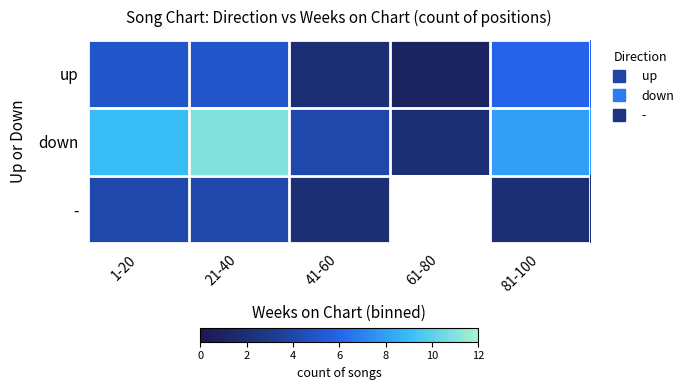

Which series changed the most between 1-20 and 21-40?

down